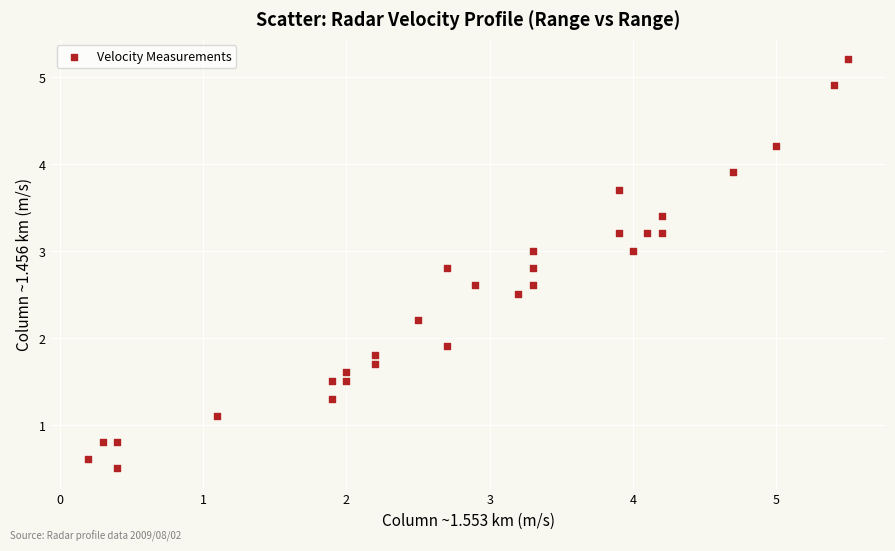

What Y value in the scatter plot is closest to 2?

1.9